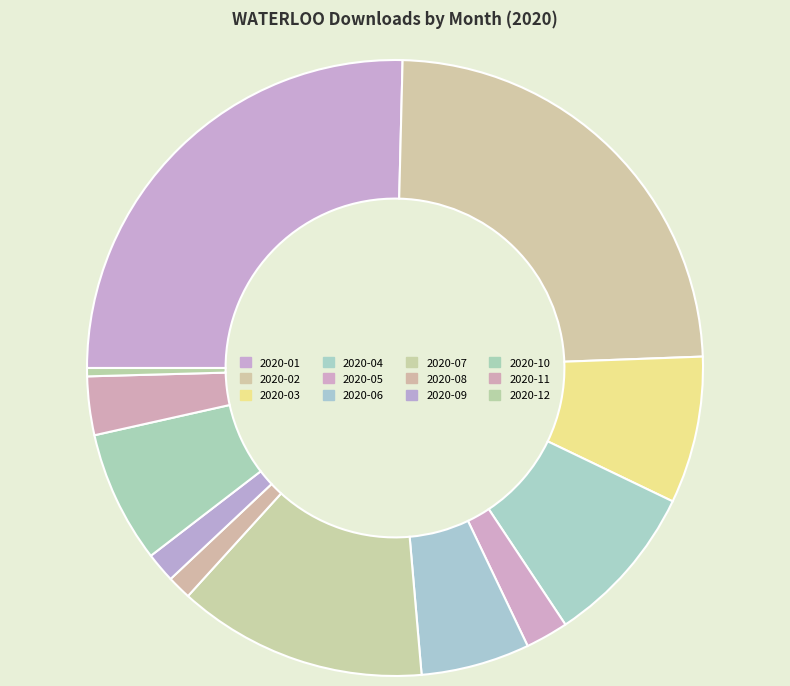

To the nearest percent, what is the average slice percentage?

8%